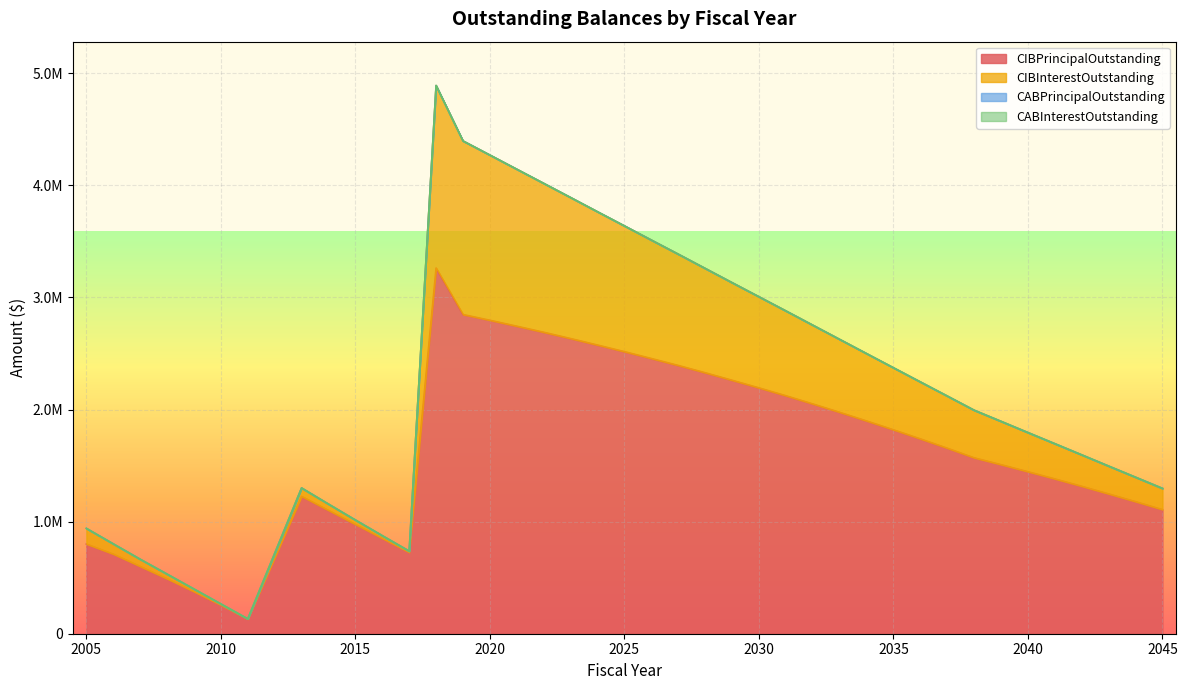

At which label is CIBInterestOutstanding closest to 2511305?

2034